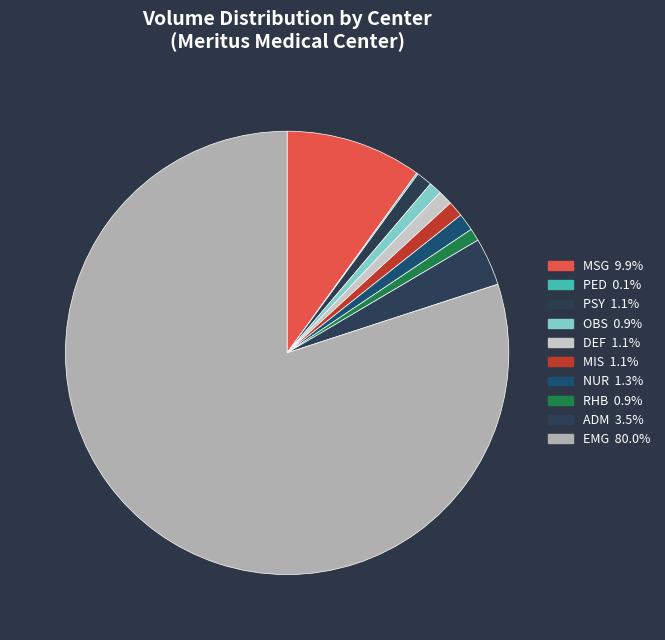

How many slices are in this pie chart?

10